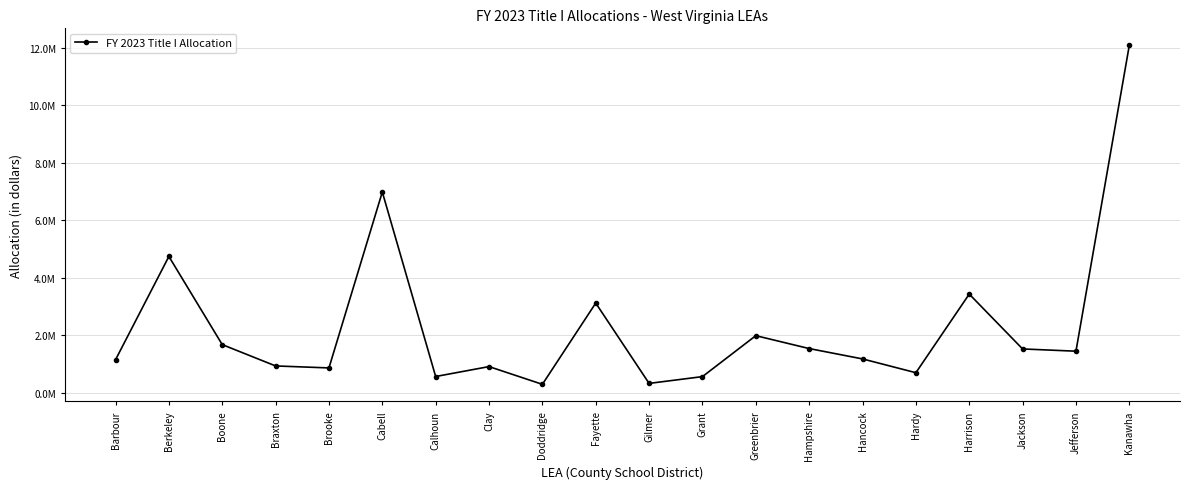

Is it true that the value at Calhoun is 334419.1?

False